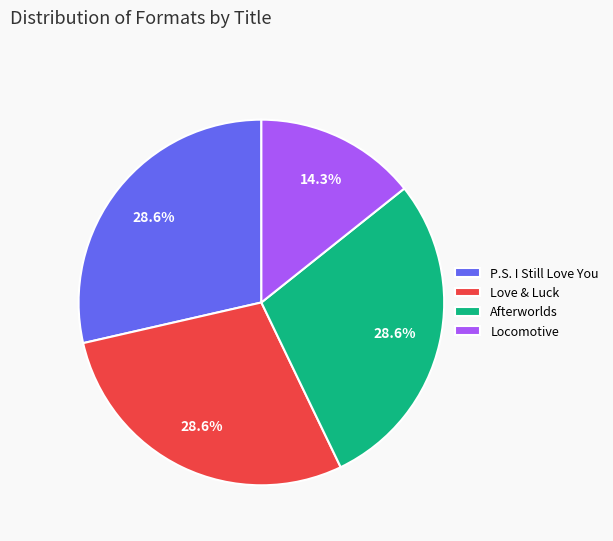

To the nearest percent, what percentage of the pie is Love & Luck?

29%